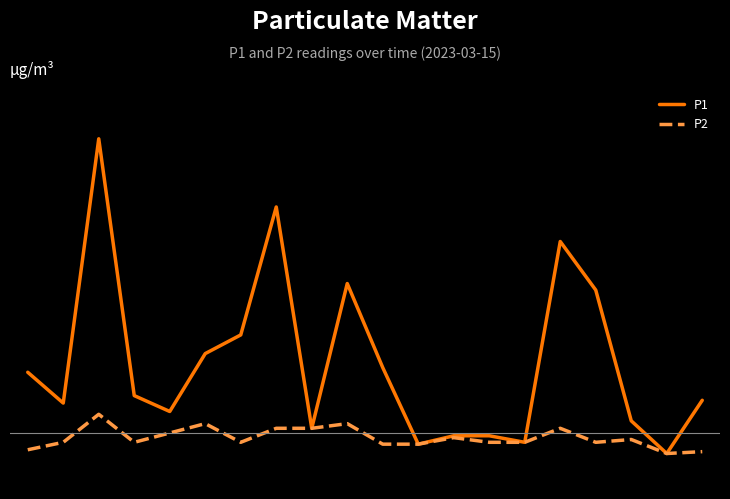

What are all the series names shown in the legend?

P1, P2